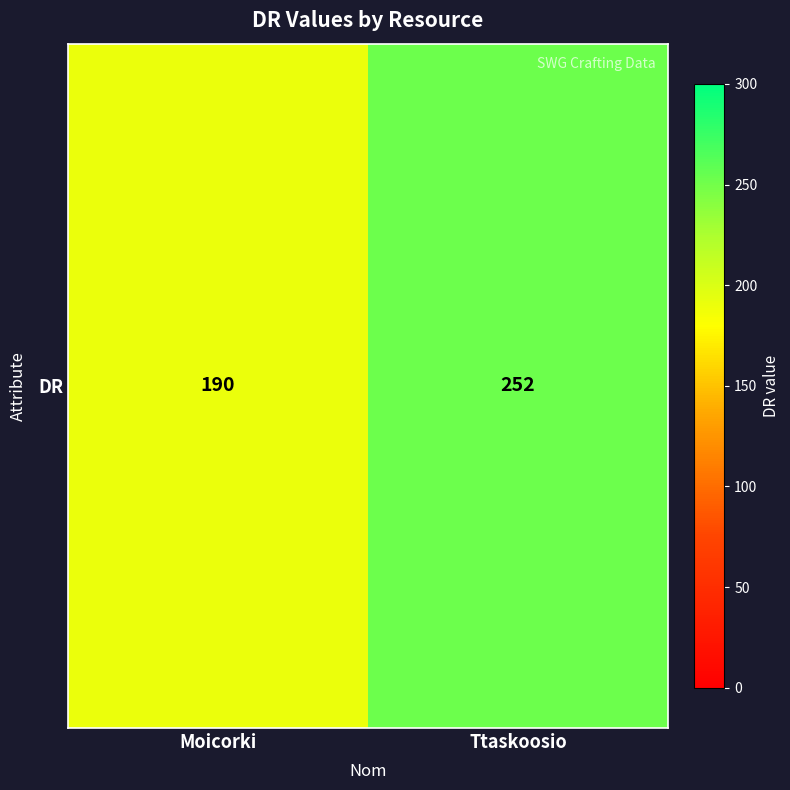

The chart shows a value of 252 at Ttaskoosio. True or false?

True